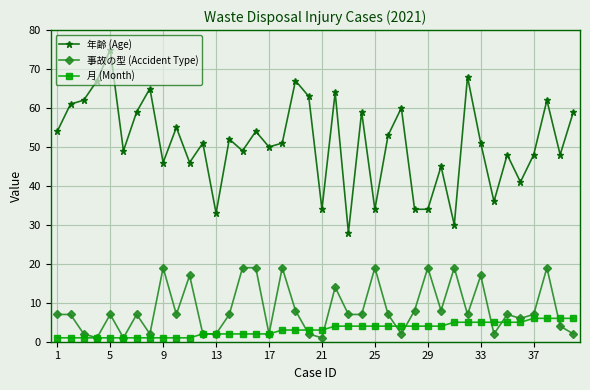

What is the average value of the 月 (Month) series?

3